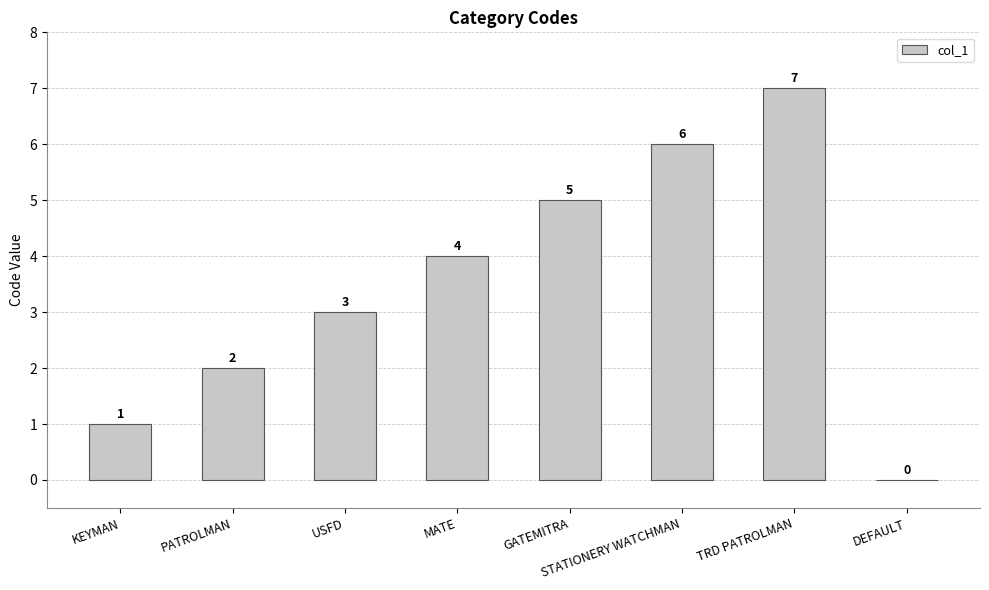

Reading left to right, list all the values displayed in this chart.

KEYMAN=1	PATROLMAN=2	USFD=3	MATE=4	GATEMITRA=5	STATIONERY WATCHMAN=6	TRD PATROLMAN=7	DEFAULT=0